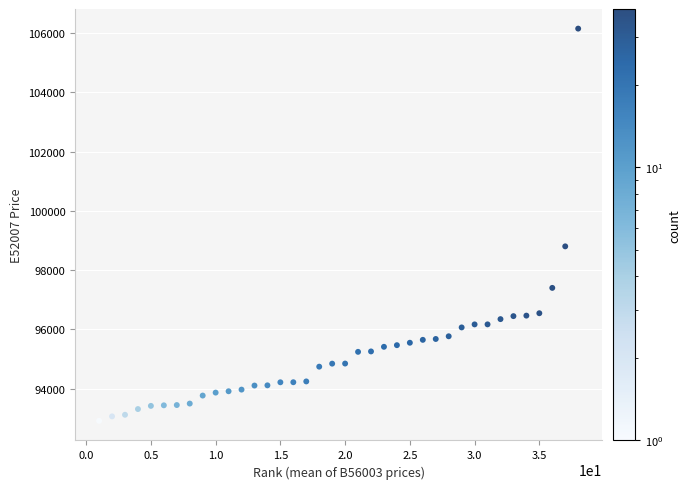

What is the range of X values (max minus min)?

37